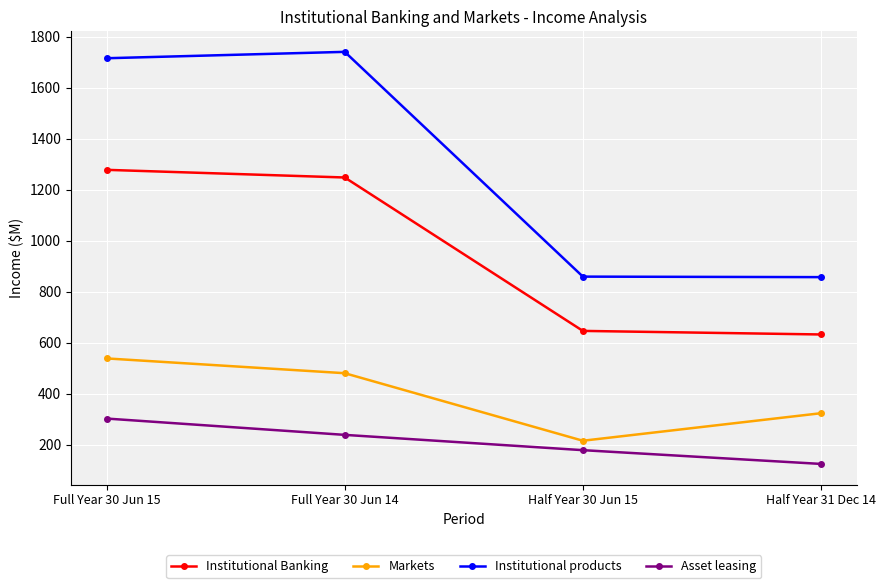

True or false: Asset leasing and Institutional Banking cross at least once.

False